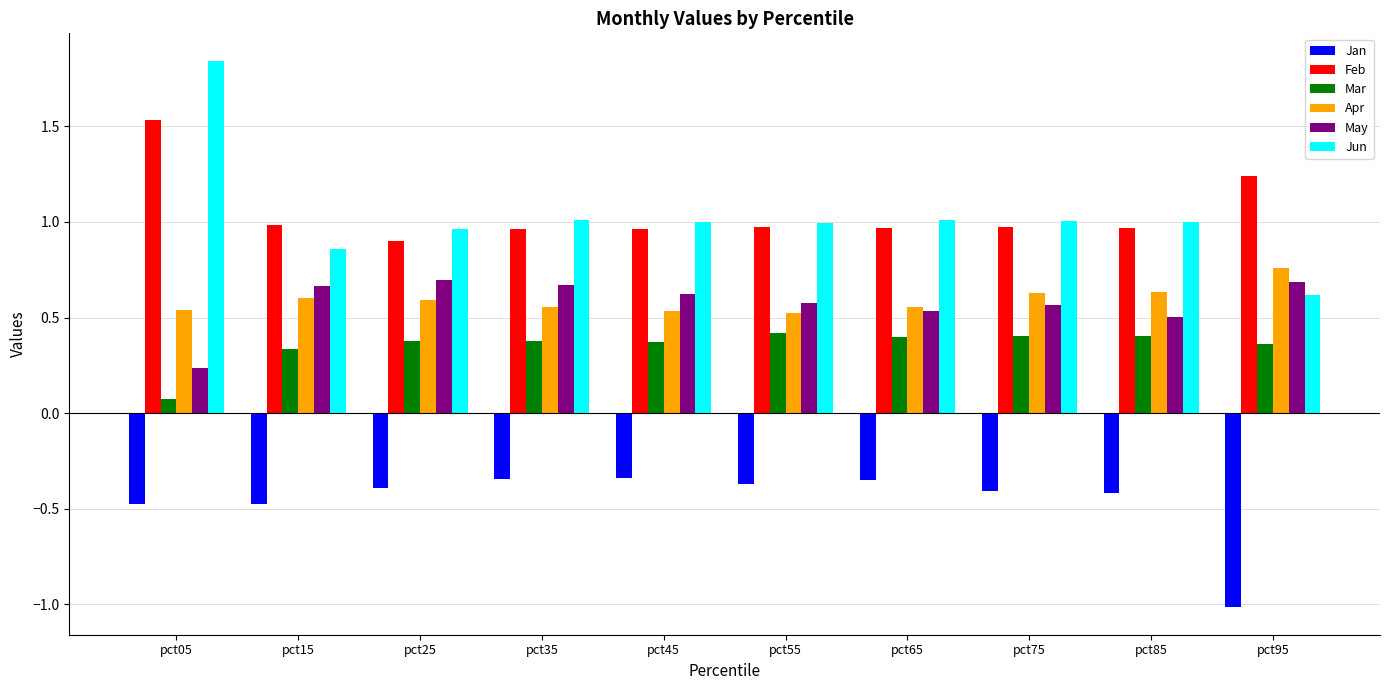

What is the sum of the Jan values at pct85 and pct35?

-0.8